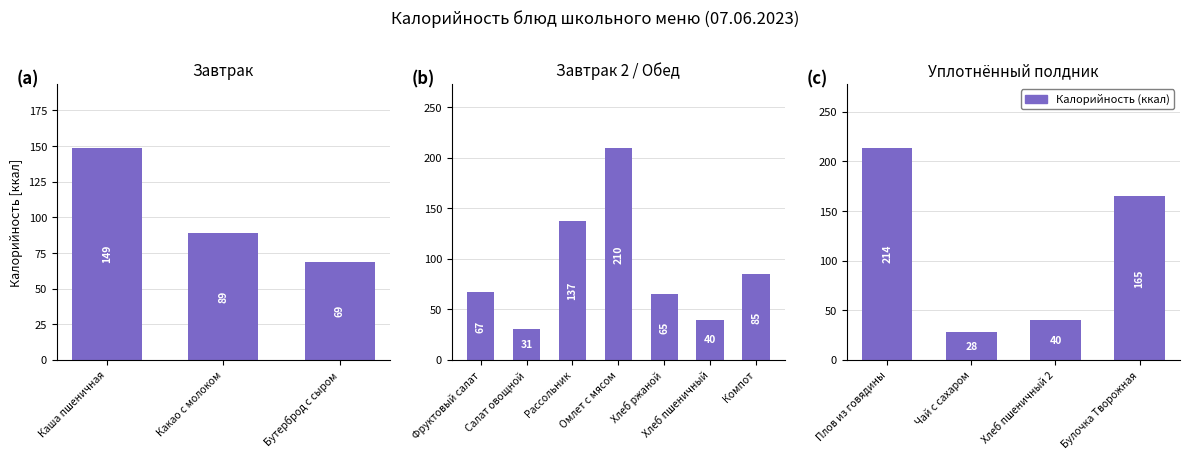

Is it true that the value at Чай с сахаром is 18?

False